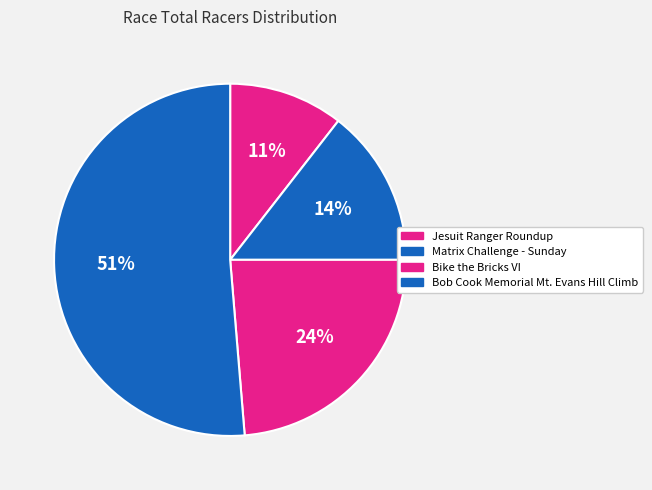

Does Matrix Challenge - Sunday represent more than half of the total?

No